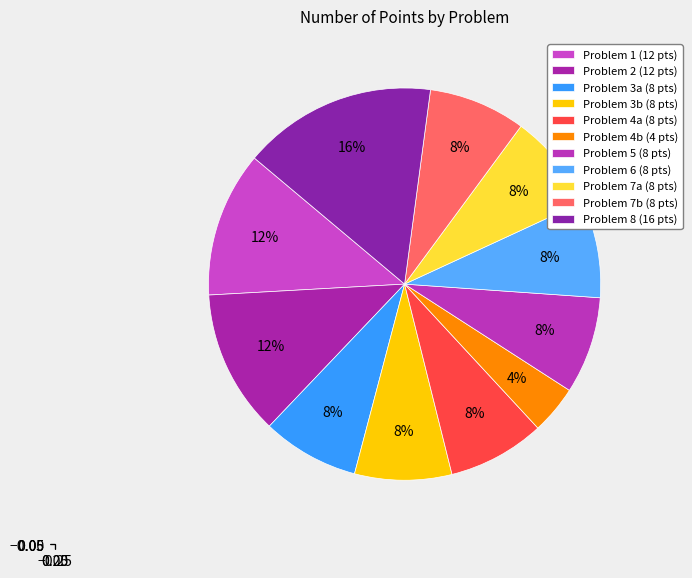

How many segments does this pie chart have?

11